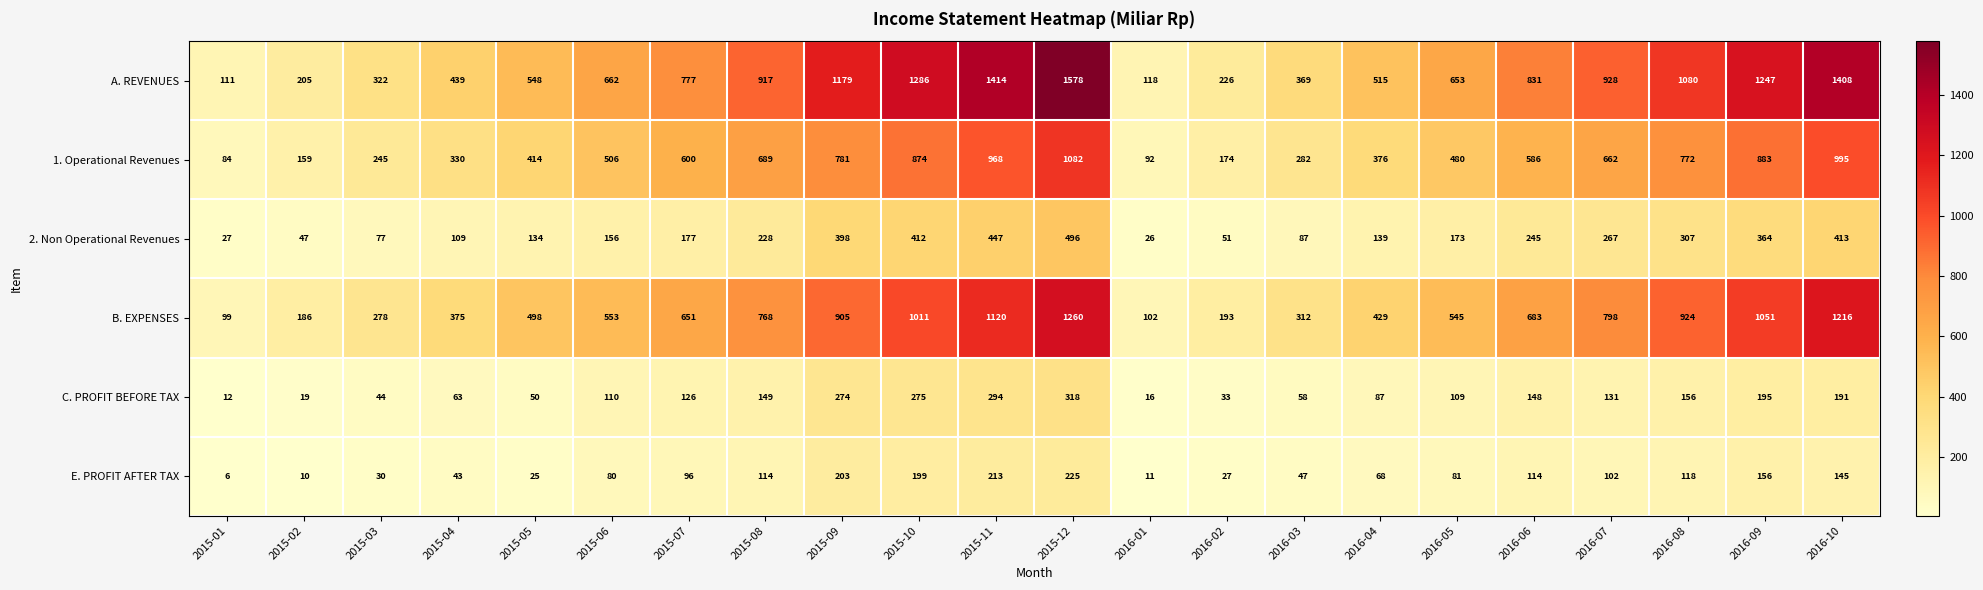

Read the C. PROFIT BEFORE TAX value at 2016-10.

191